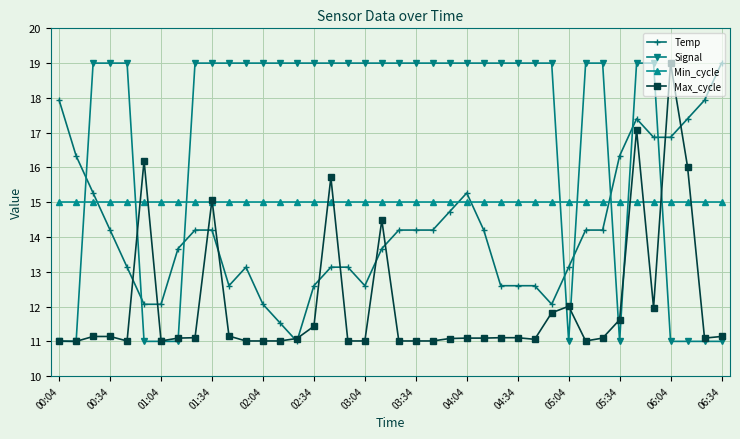

True or false: Temp and Signal cross at least once.

True